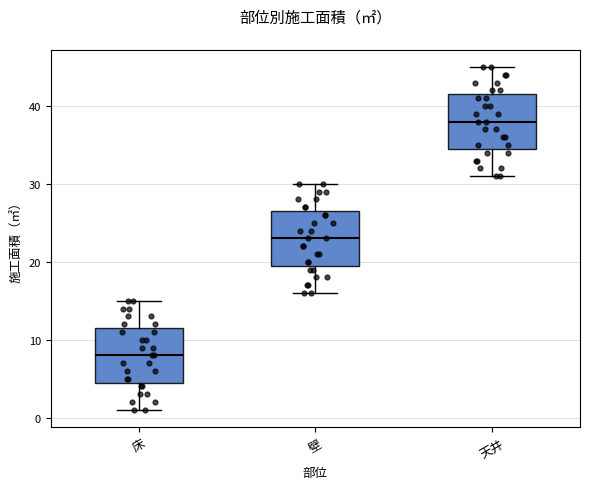

Where does the lower whisker of the box for 壁 end on the y-axis? The values are not printed on the chart, so give them approximately, as read against the axis.

16